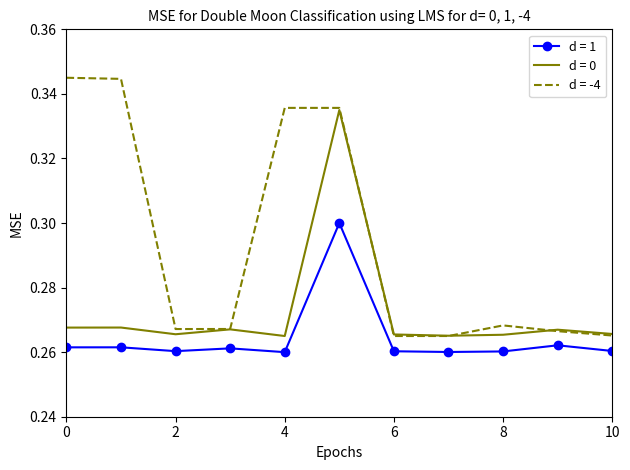

Rank the series by their maximum value, from highest to lowest.

d = -4, d = 0, d = 1